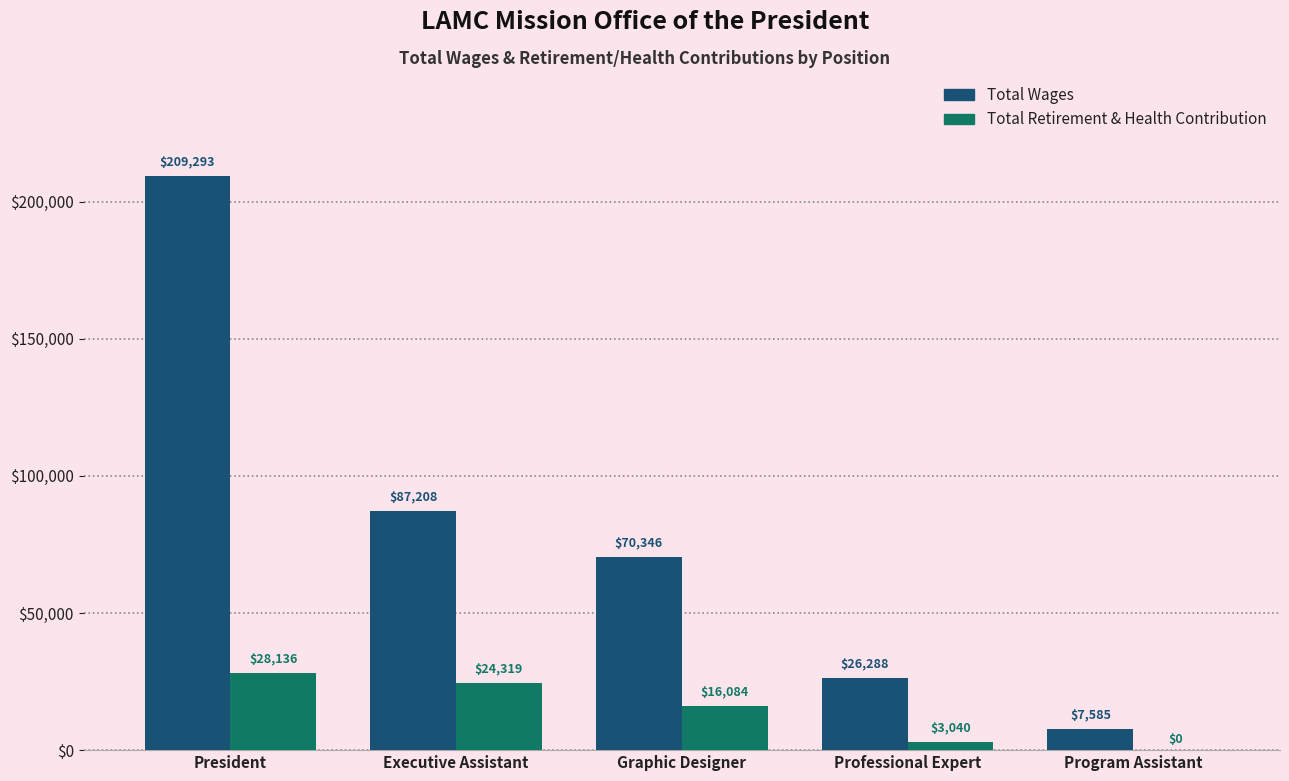

Which series changed the most between Graphic Designer and Professional Expert?

Total Wages